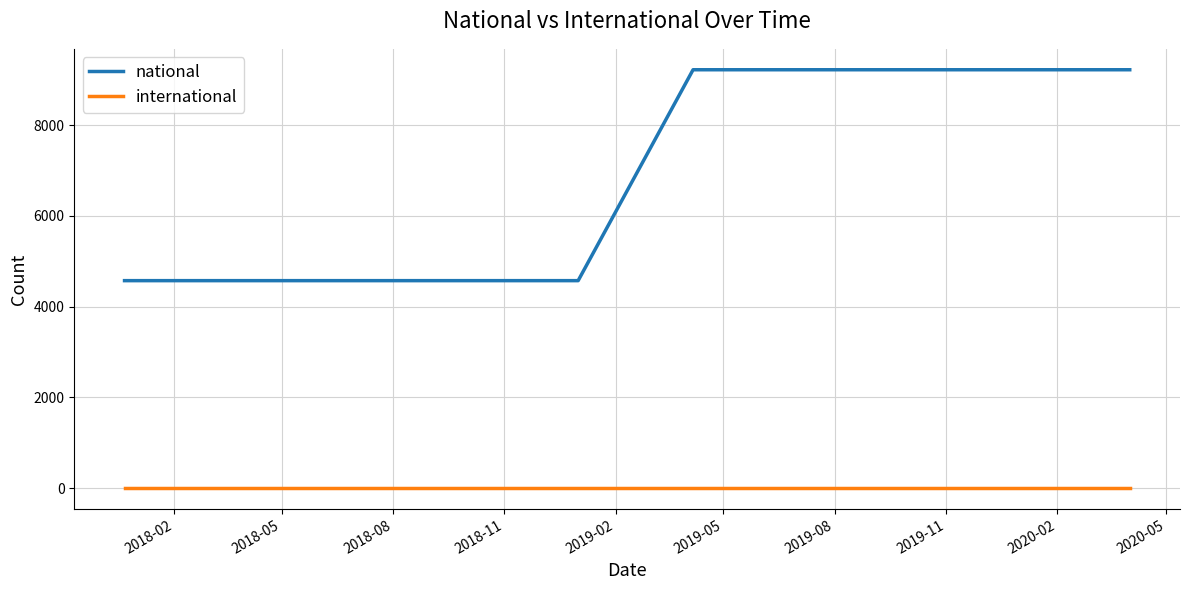

Which series has the largest total across all categories?

national